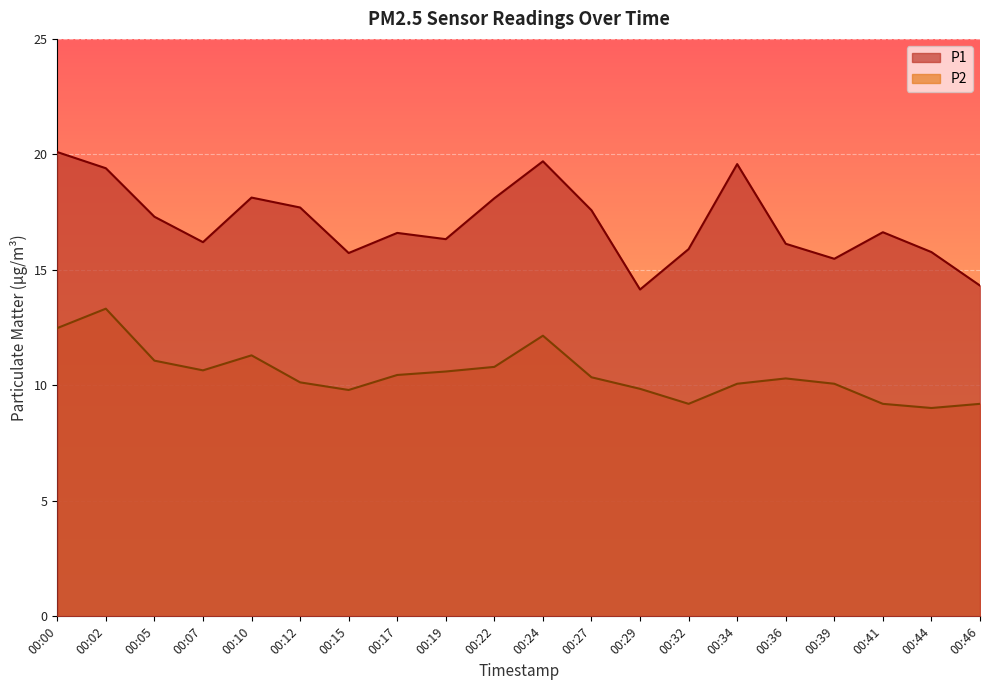

Is it true that P1 equals 19.4 at 00:02?

True